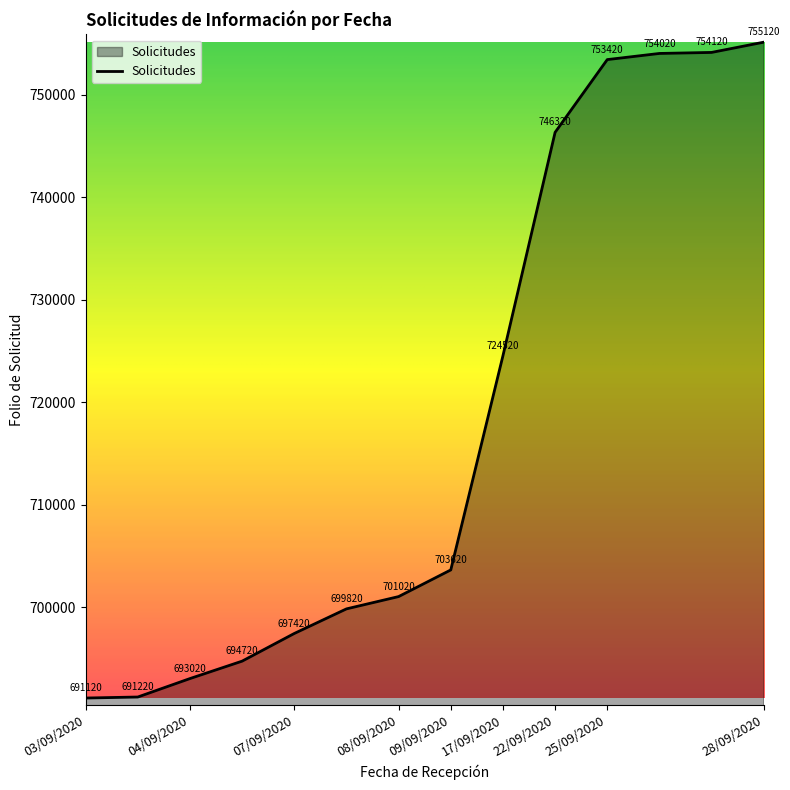

What is the smallest value displayed?

691120